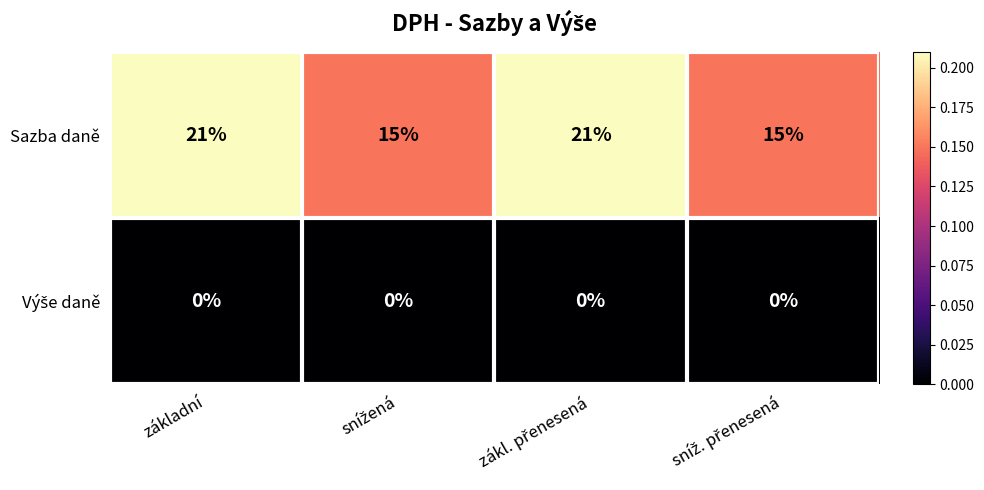

What is the maximum value shown in the chart?

21